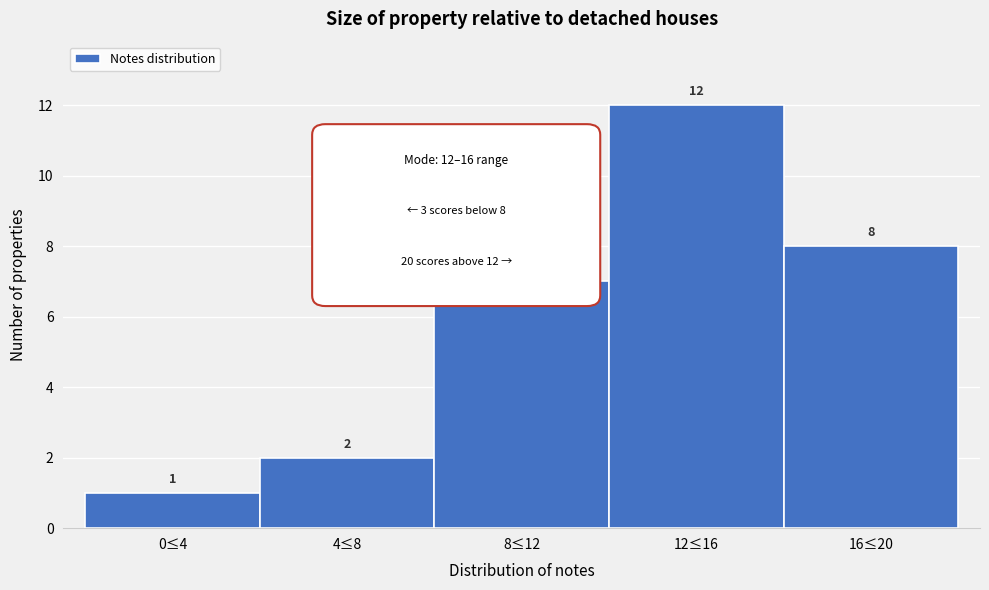

Reading right to left, what are all the values shown in this chart?

16≤20=8	12≤16=12	8≤12=7	4≤8=2	0≤4=1